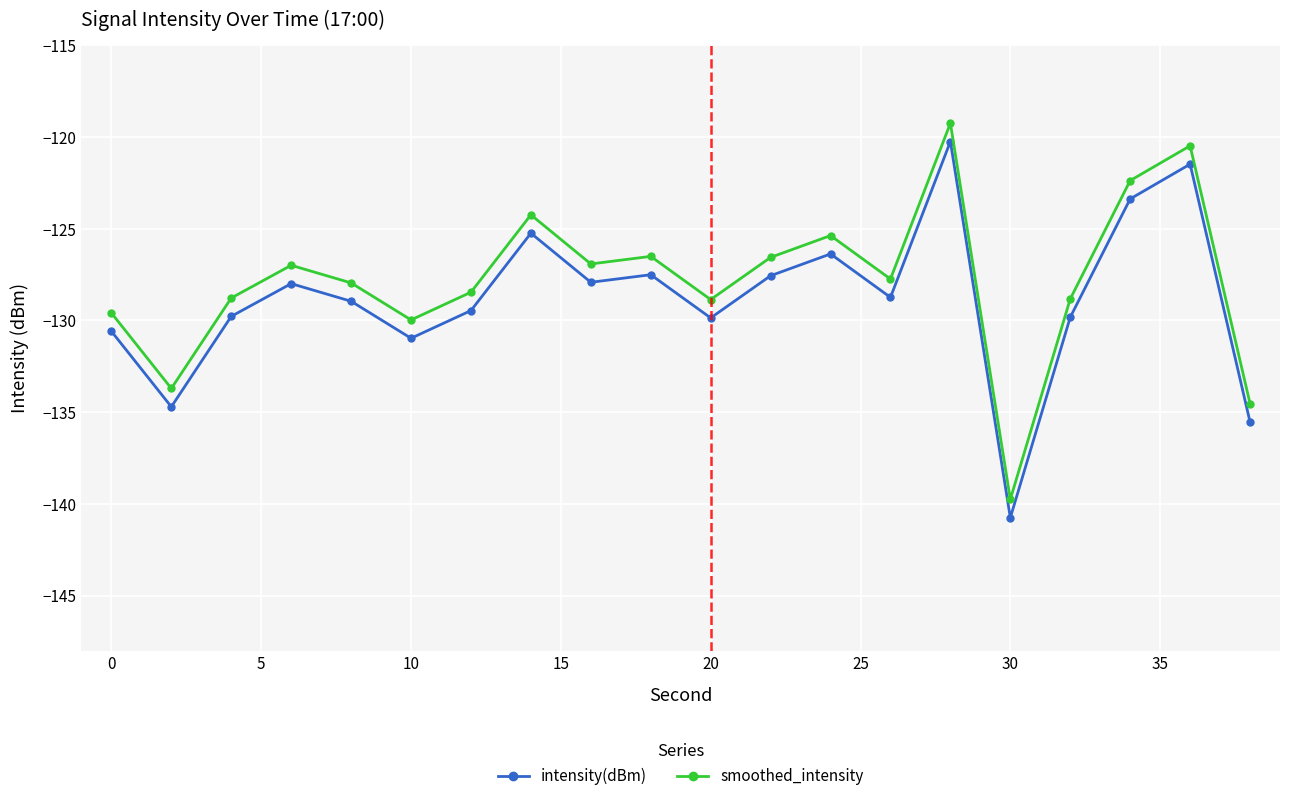

What is the smallest value displayed?

-140.8